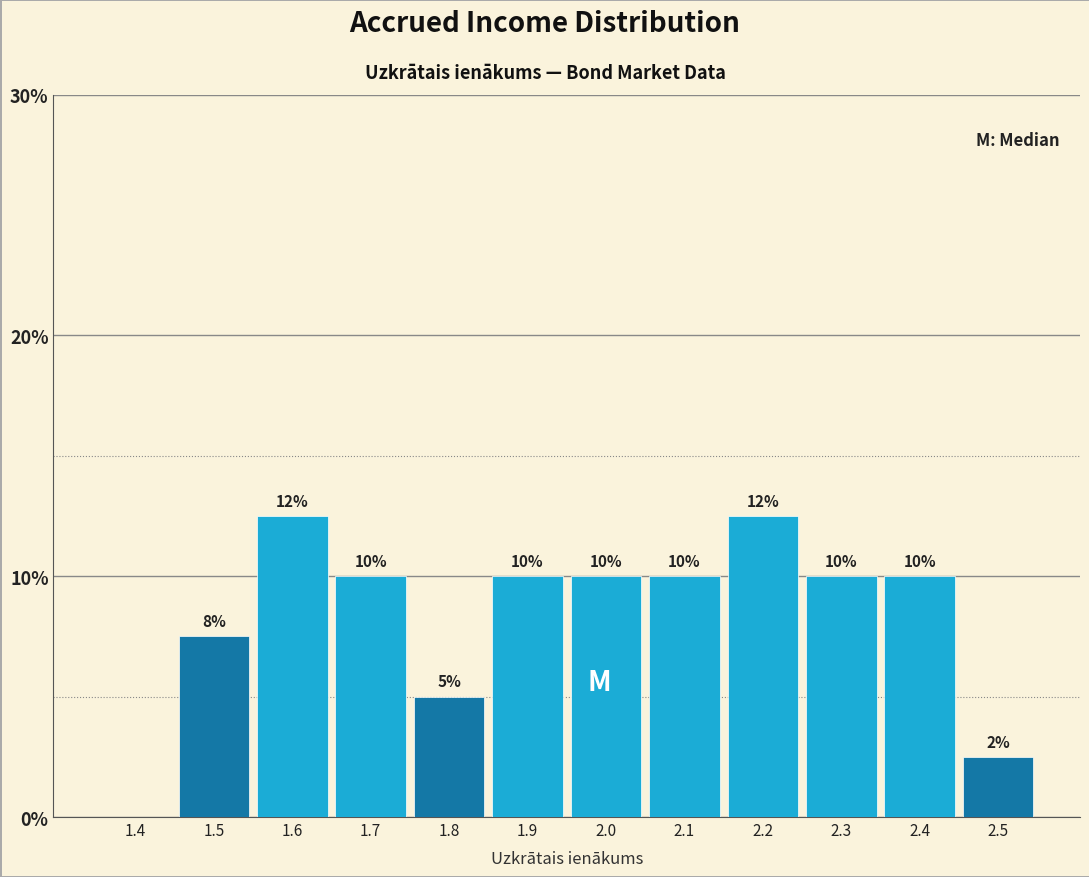

Which has a higher value, 1.9 or 1.6?

1.6